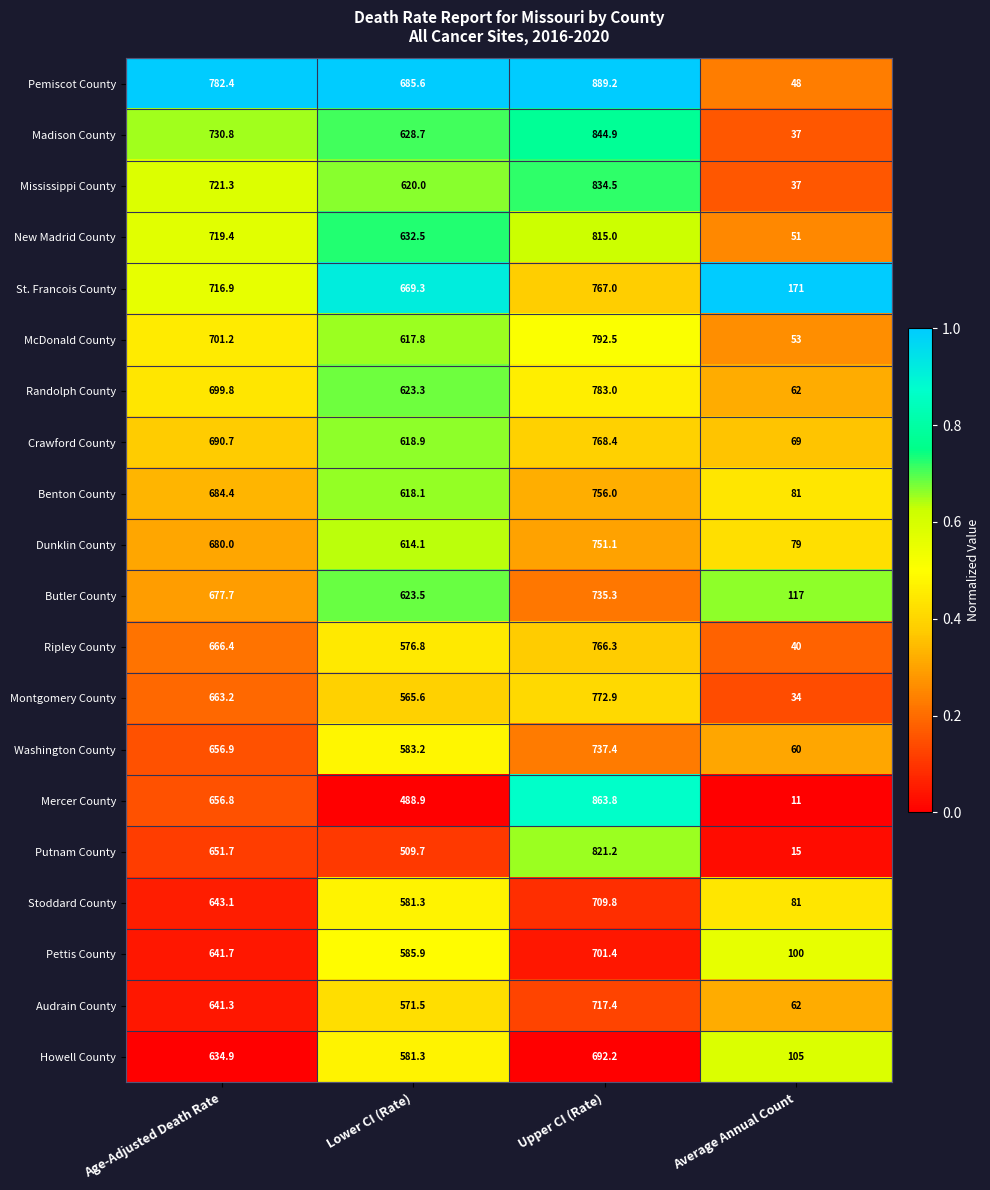

What is the spread (max minus min) of values at Average Annual Count?

160.0